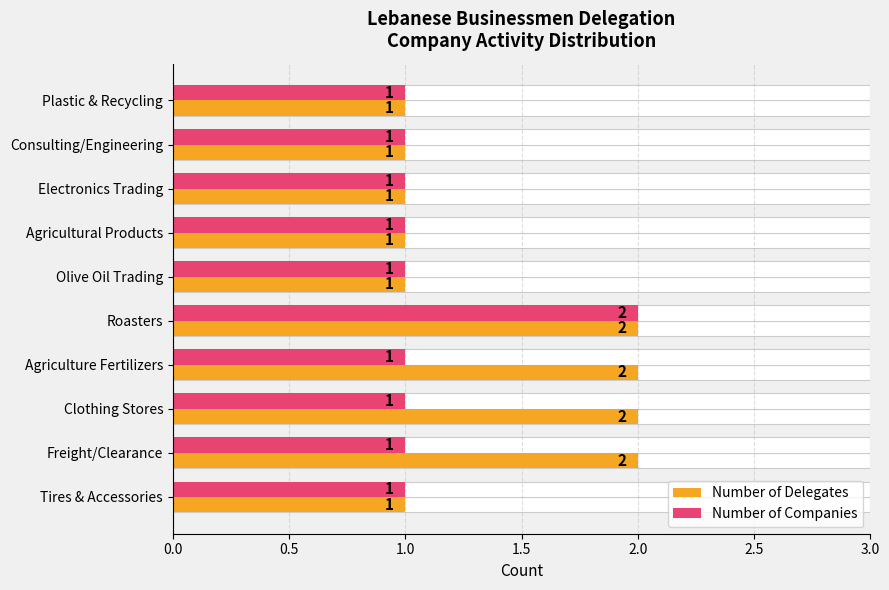

What are all the series names shown in the legend?

Number of Delegates, Number of Companies